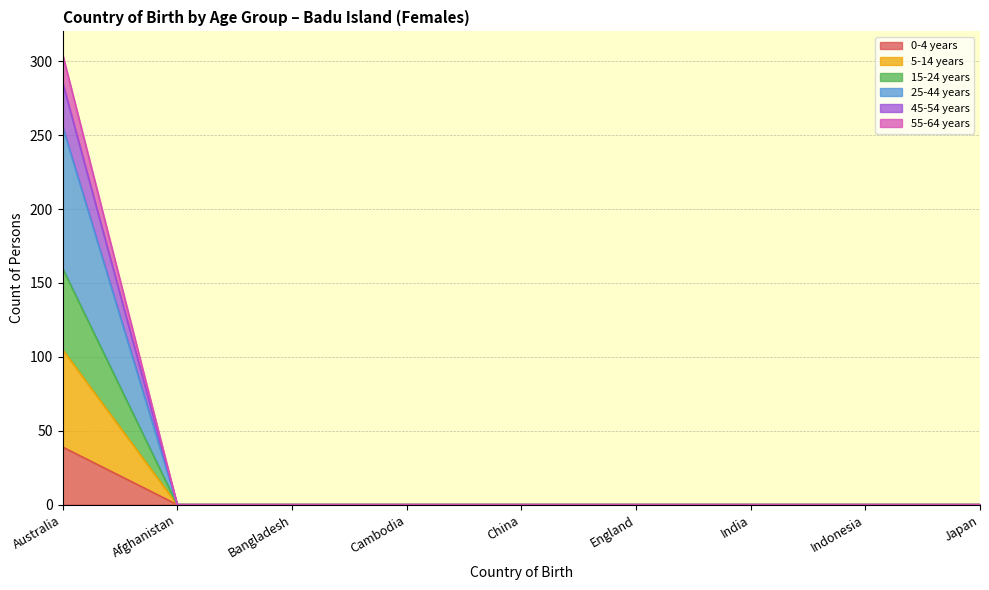

Rank the categories by 5-14 years value from highest to lowest.

Australia, Afghanistan, Bangladesh, Cambodia, China, England, India, Indonesia, Japan